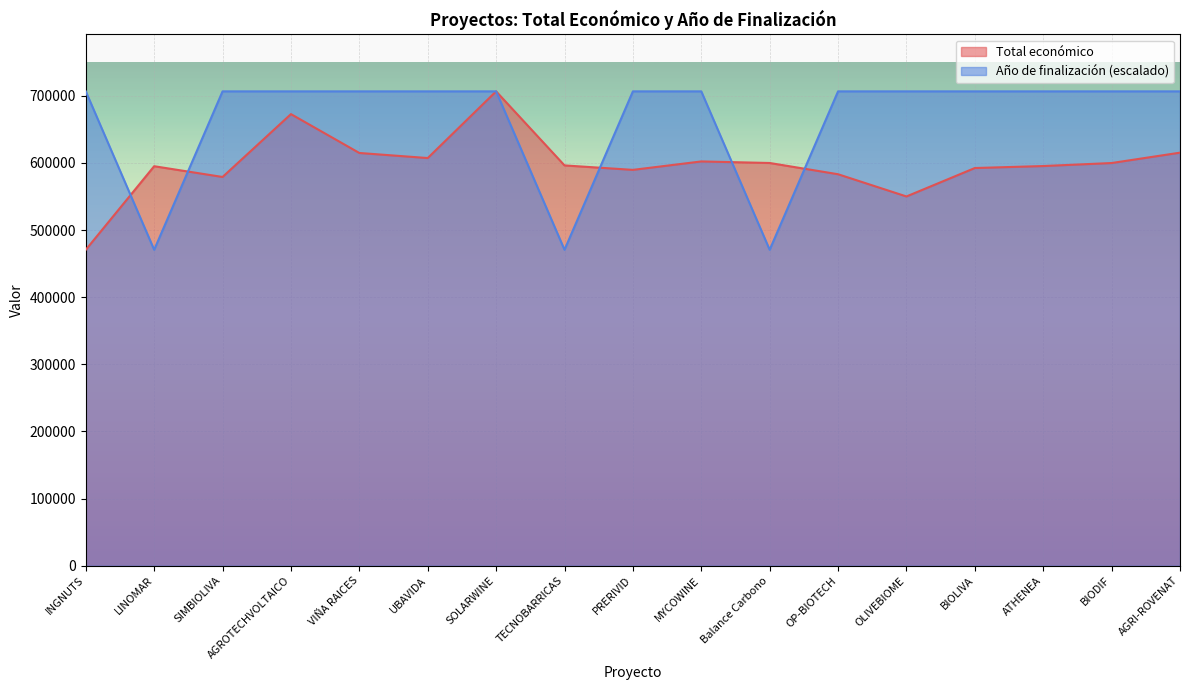

How many interior local peaks does the Total económico series have?

4